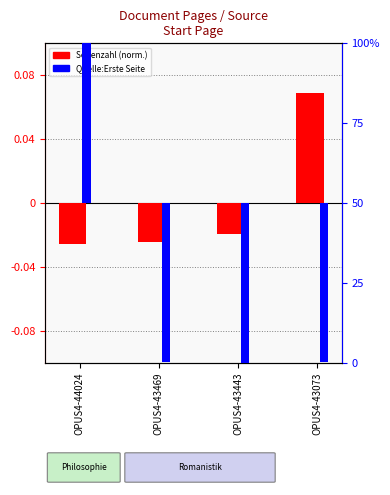

Reading right to left, what are all the values shown in this chart?

Seitenzahl (normalized): OPUS4-43073=0.1	OPUS4-43443=-0.0	OPUS4-43469=-0.0	OPUS4-44024=-0.0
Quelle:Erste Seite (percentile): OPUS4-43073=-49.7	OPUS4-43443=-50.0	OPUS4-43469=-49.7	OPUS4-44024=50.0